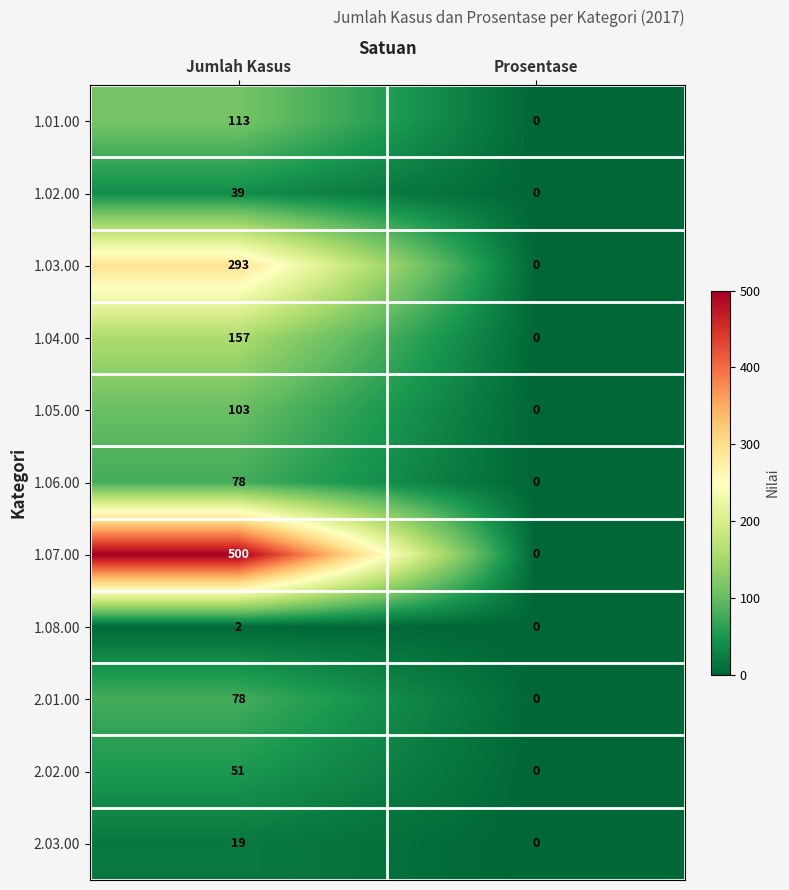

Which label corresponds to the smallest value in the chart?

Prosentase